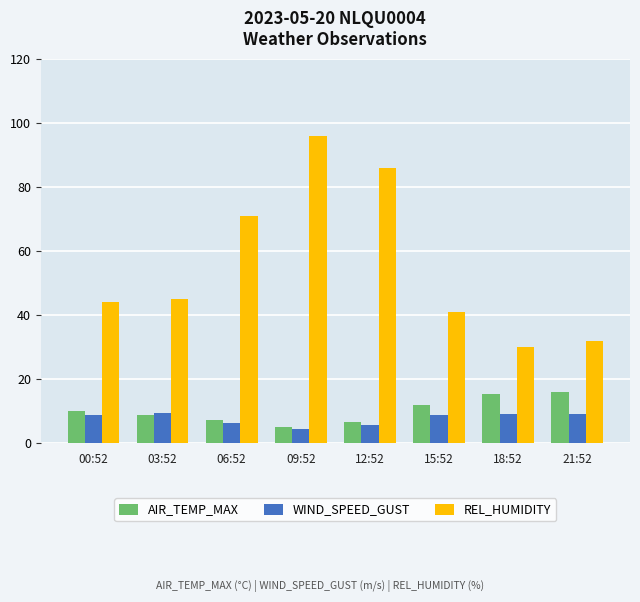

List the series in order of their peak value, highest first.

REL_HUMIDITY, AIR_TEMP_MAX, WIND_SPEED_GUST